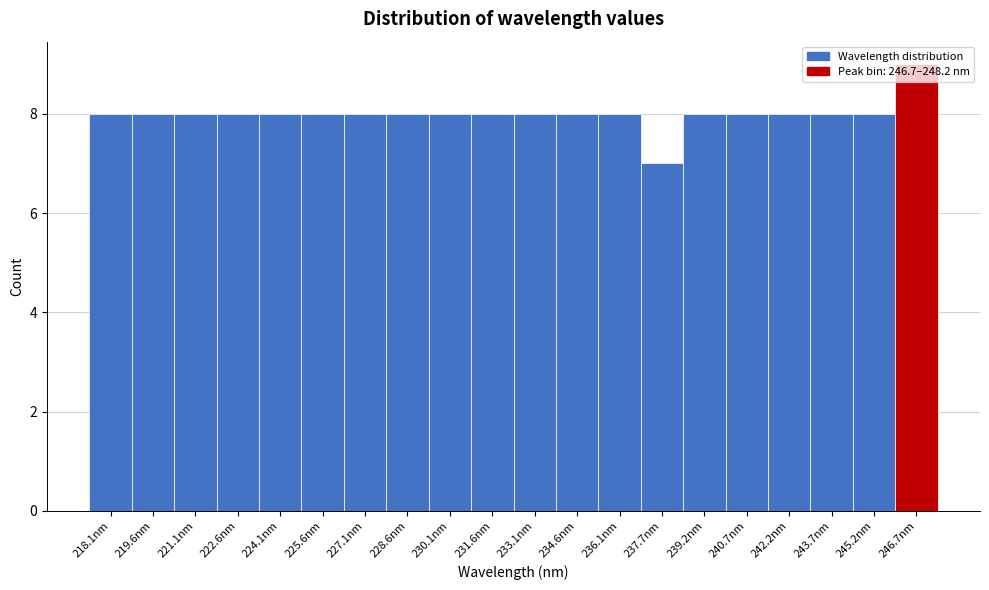

Read the value at 225.6nm.

8